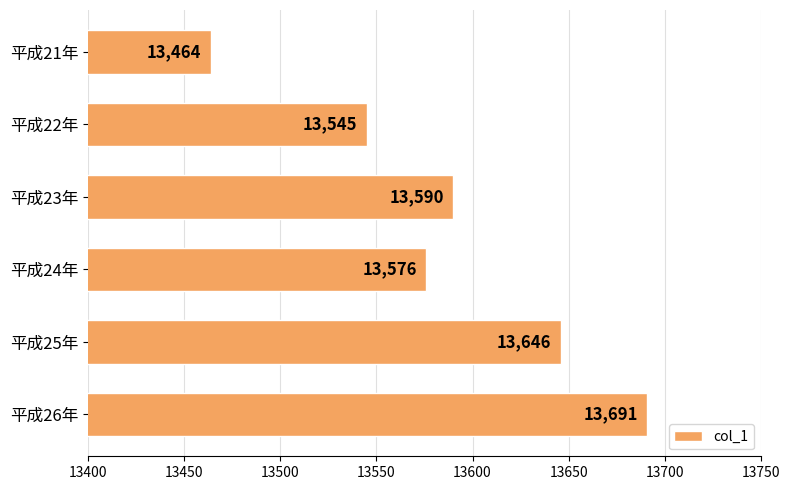

The value at 平成24年 is 22207. True or false?

False